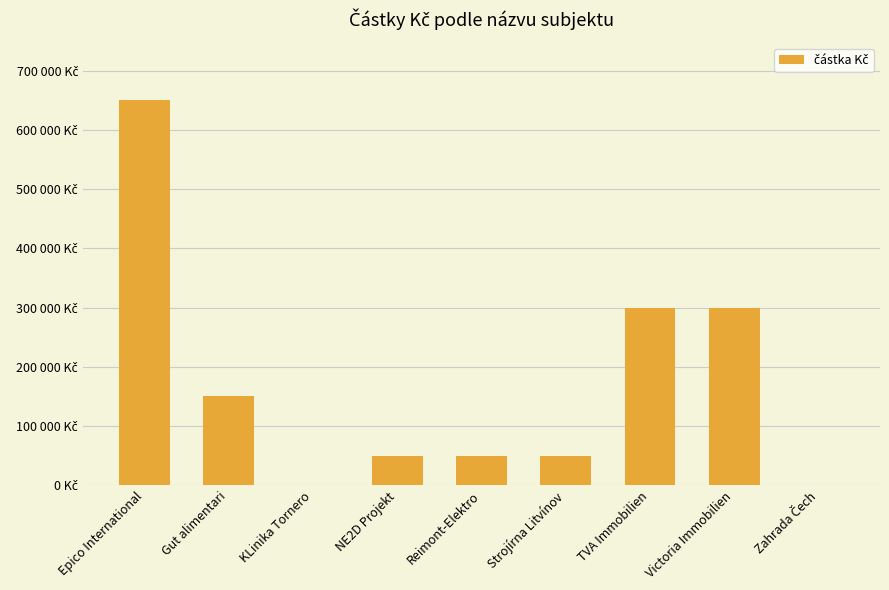

Are the bars horizontal?

No